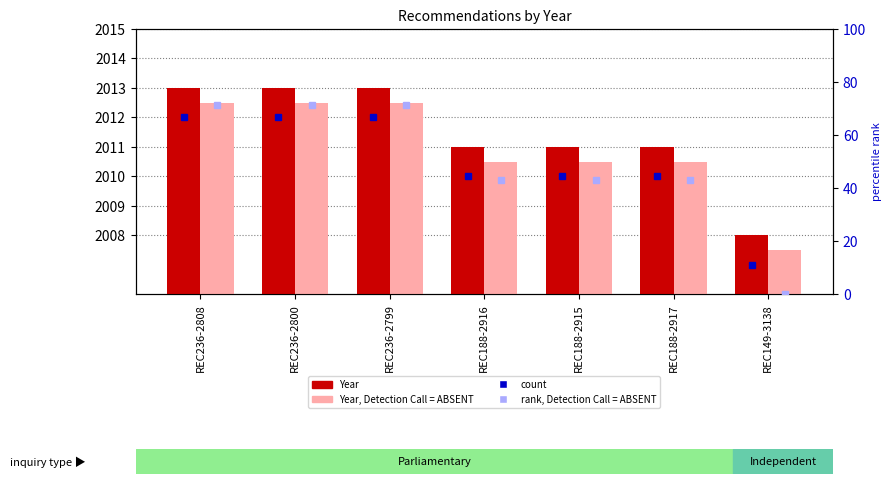

Which series has the largest total across all categories?

Year